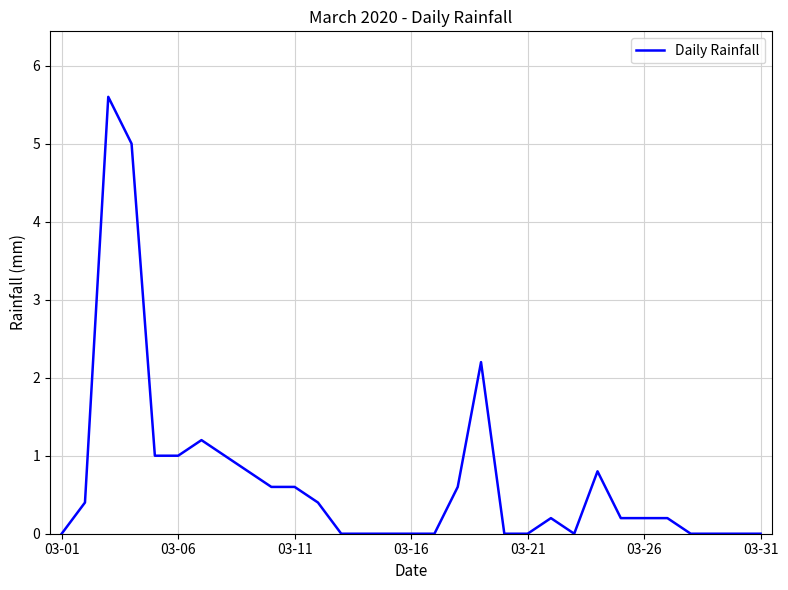

What is the maximum value shown in the chart?

5.6